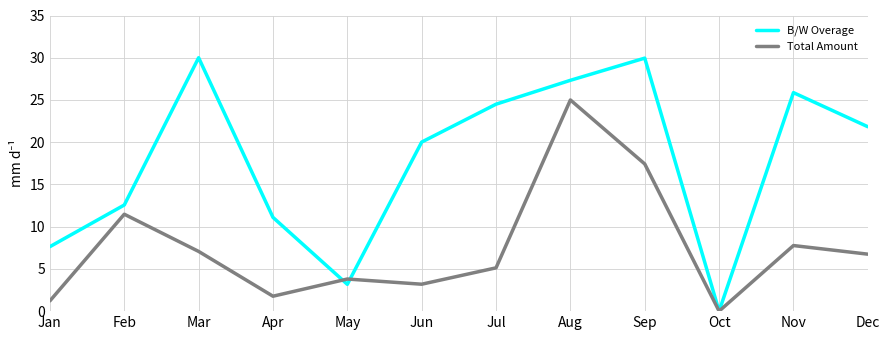

Where do Total Amount and B/W Overage first cross each other?

Apr and May